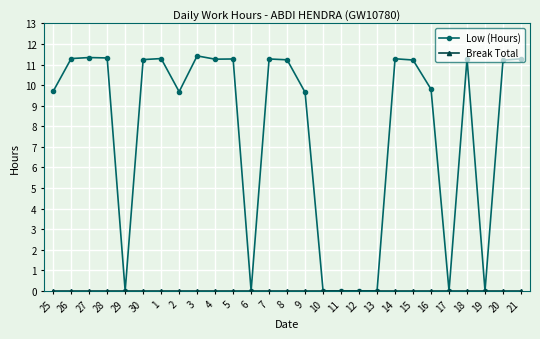

What is the label of the 24th point from the right?

28